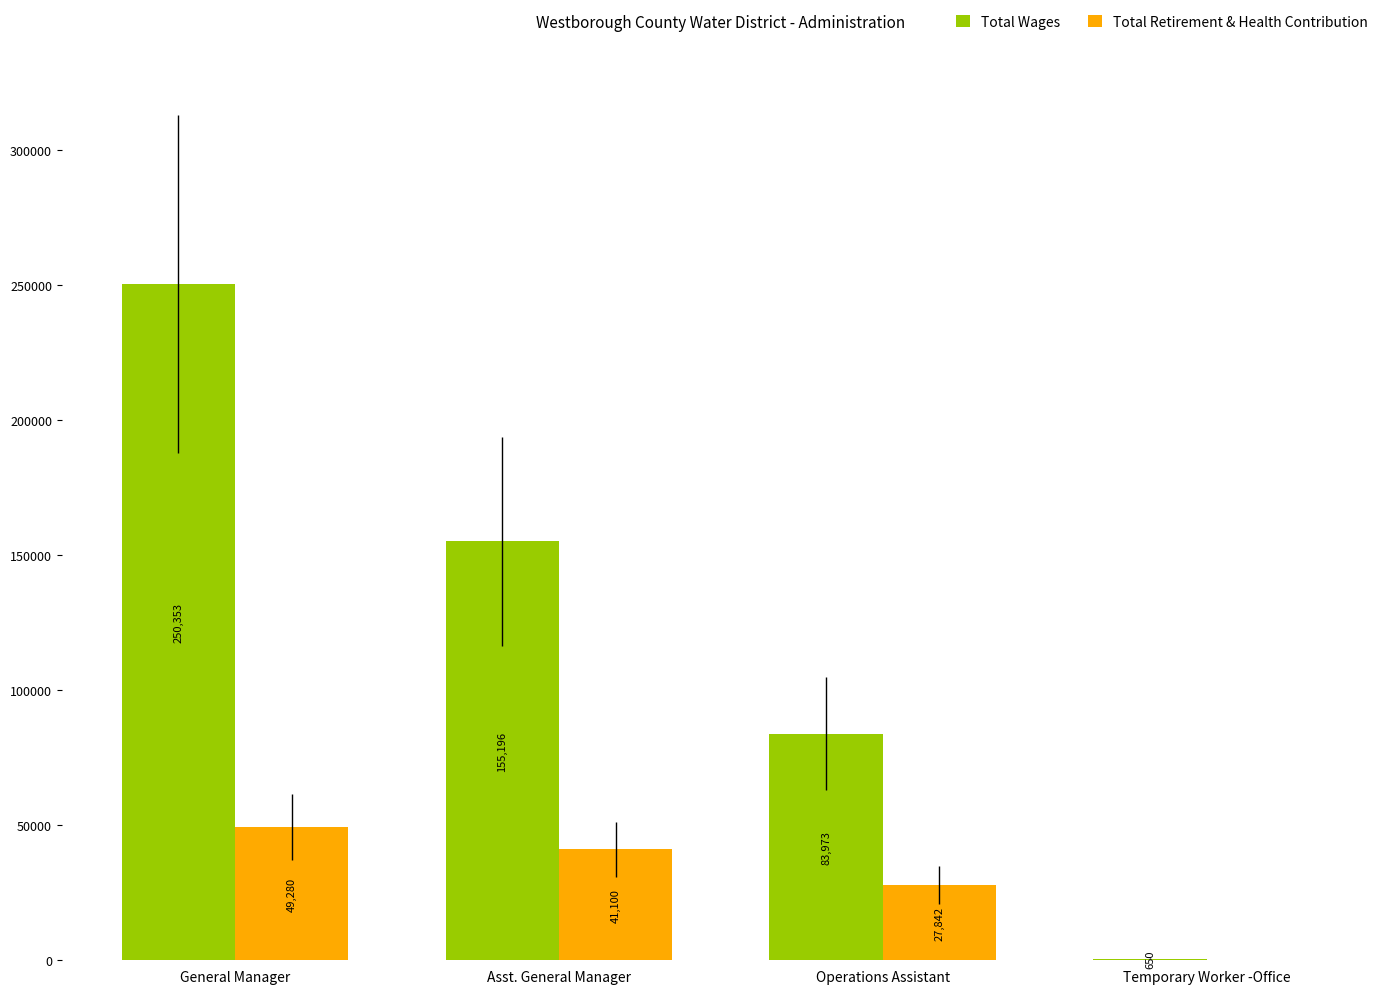

How many data points does each series have?

4